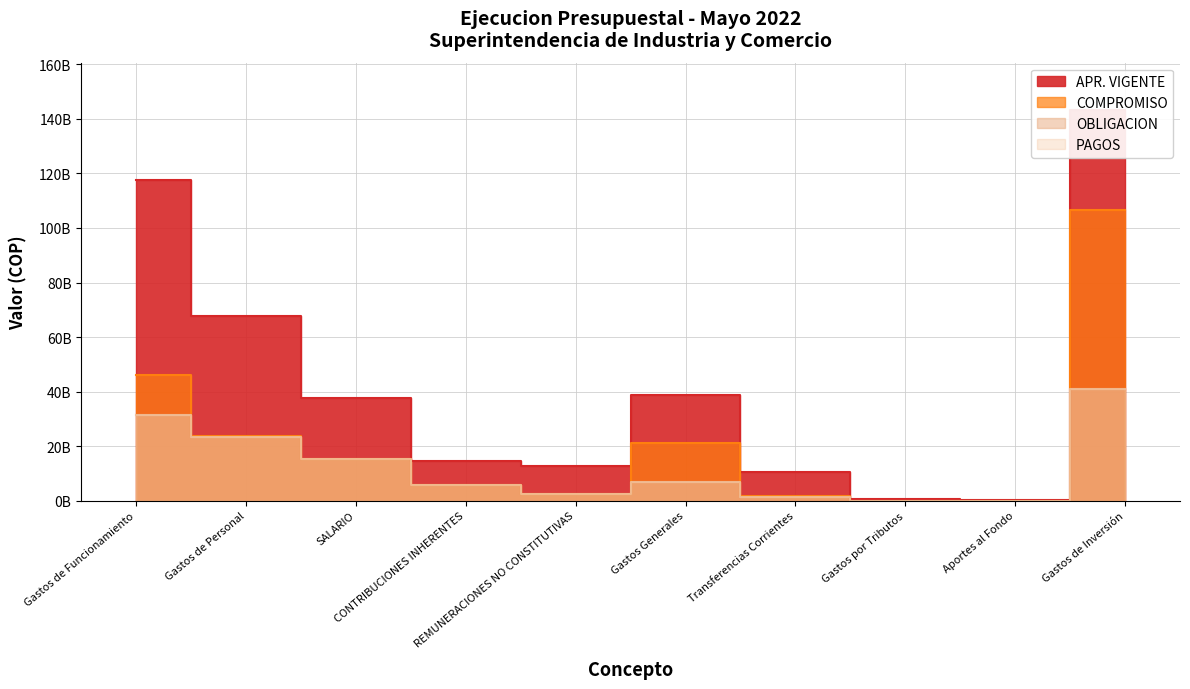

Does the chart have visible grid lines?

Yes